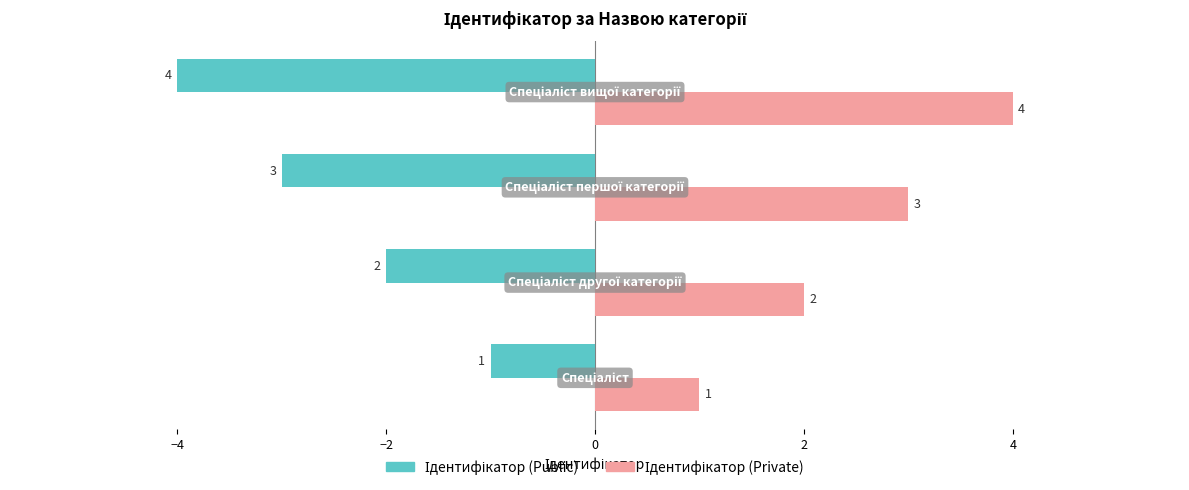

What is the minimum value shown in the chart?

-4